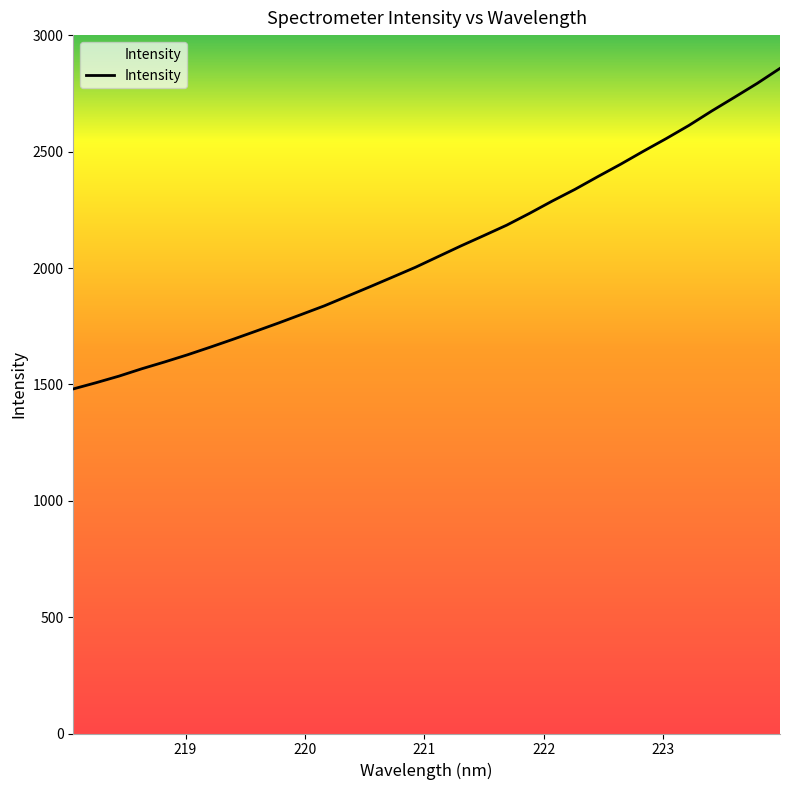

What is the difference between the maximum and minimum values?

1377.4